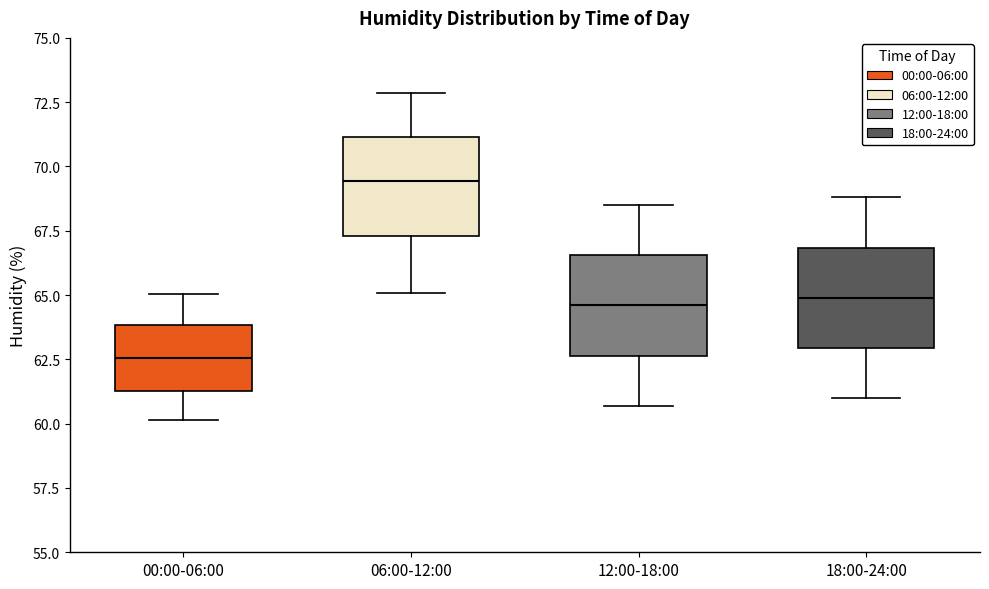

Reading left to right, read every box against the y-axis: the position of its median line, the range the box covers, and the ends of its whiskers. The values are not printed on the chart, so give them approximately, as read against the axis.

00:00-06:00: median 62.5, box 61.5 to 64.0, whiskers 60.0 to 65.0
06:00-12:00: median 69.5, box 67.5 to 71.0, whiskers 65.0 to 73.0
12:00-18:00: median 64.5, box 62.5 to 66.5, whiskers 60.5 to 68.5
18:00-24:00: median 65.0, box 63.0 to 67.0, whiskers 61.0 to 69.0